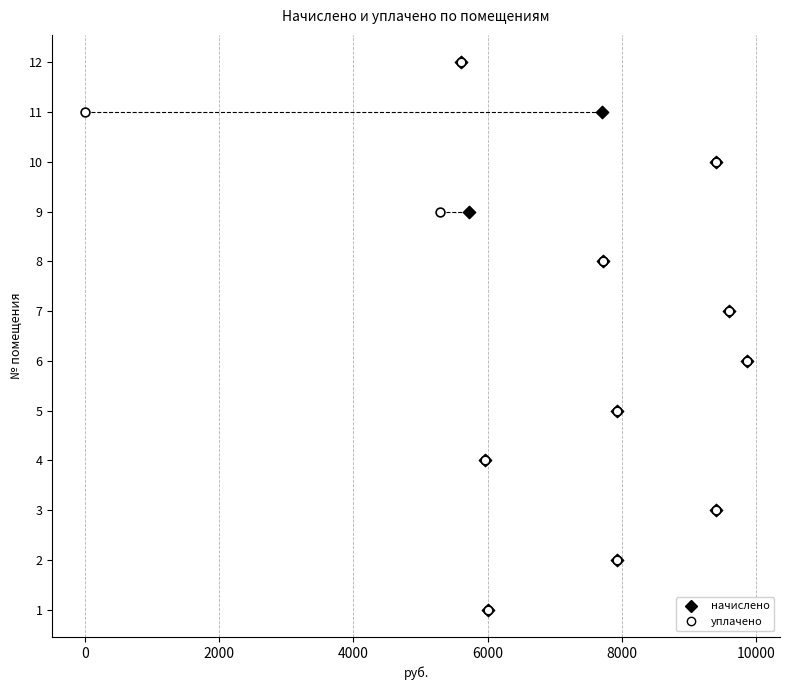

Which series reaches the maximum Y coordinate?

начислено